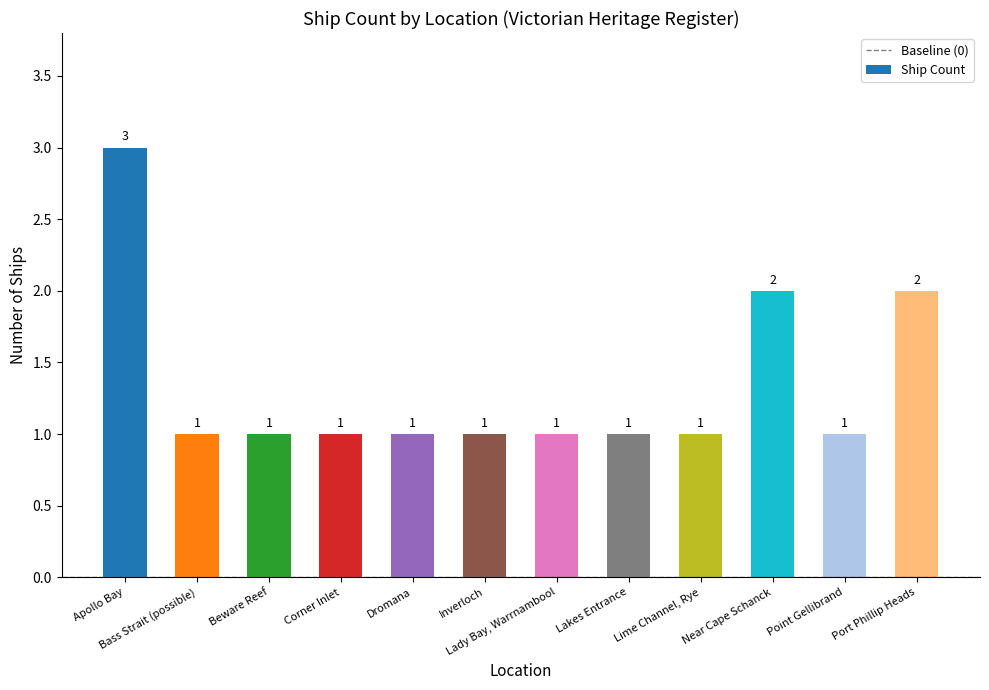

What is the greatest value displayed?

3